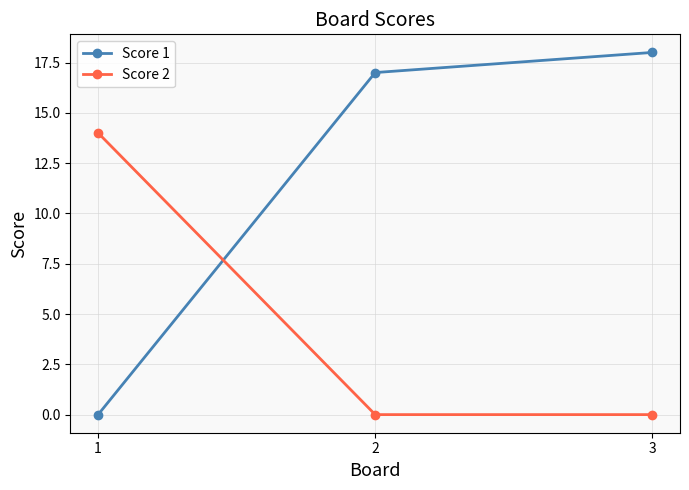

The value of Score 1 at 3 is 12. True or false?

False